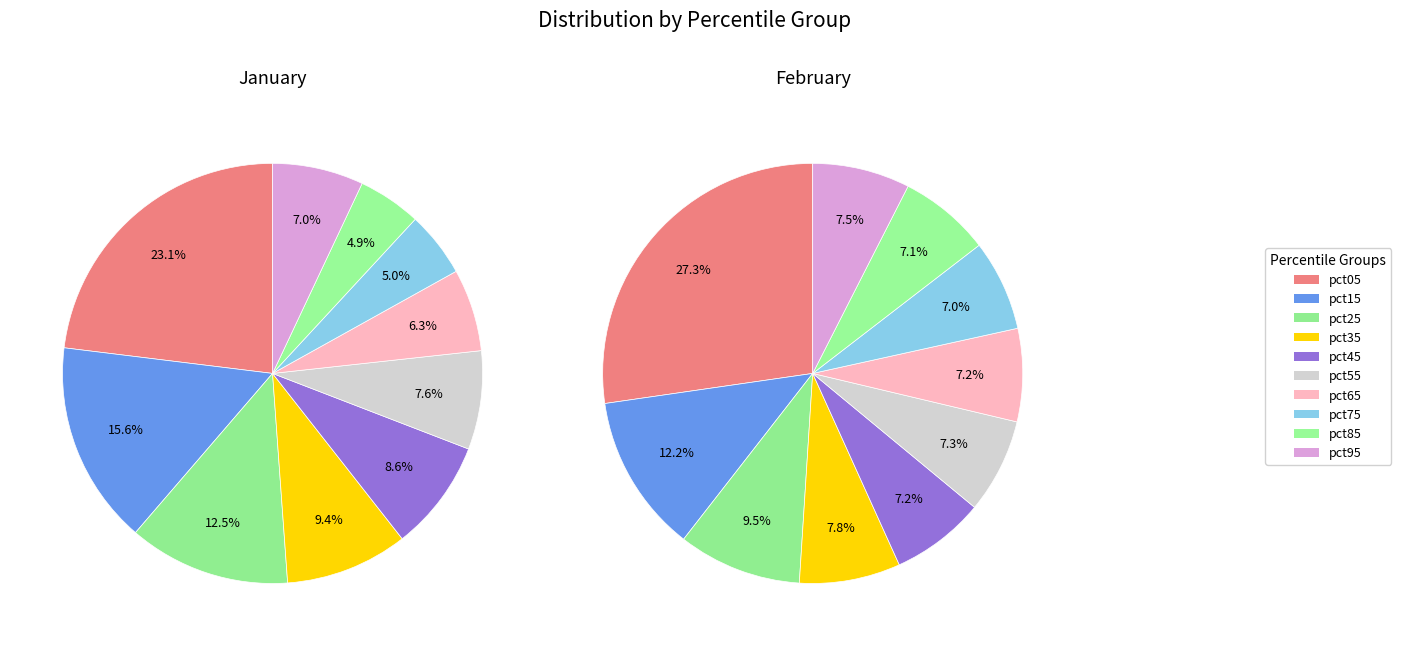

What percentage is the 4 slice, to the nearest percent?

9%